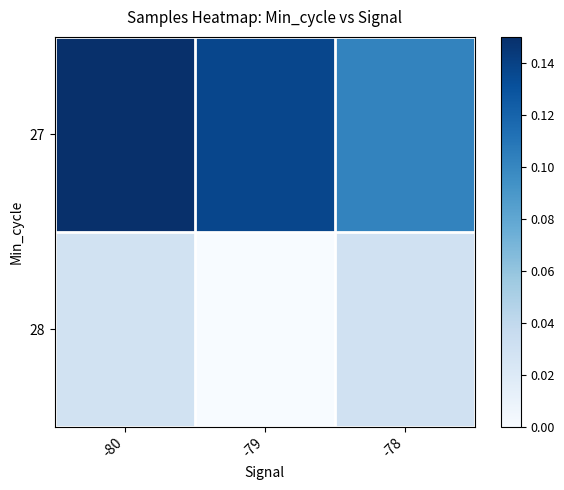

Reading right to left, extract all data points from this chart.

27: -78=0.1	-79=0.1	-80=0.1
28: -78=0.0	-79=0.0	-80=0.0